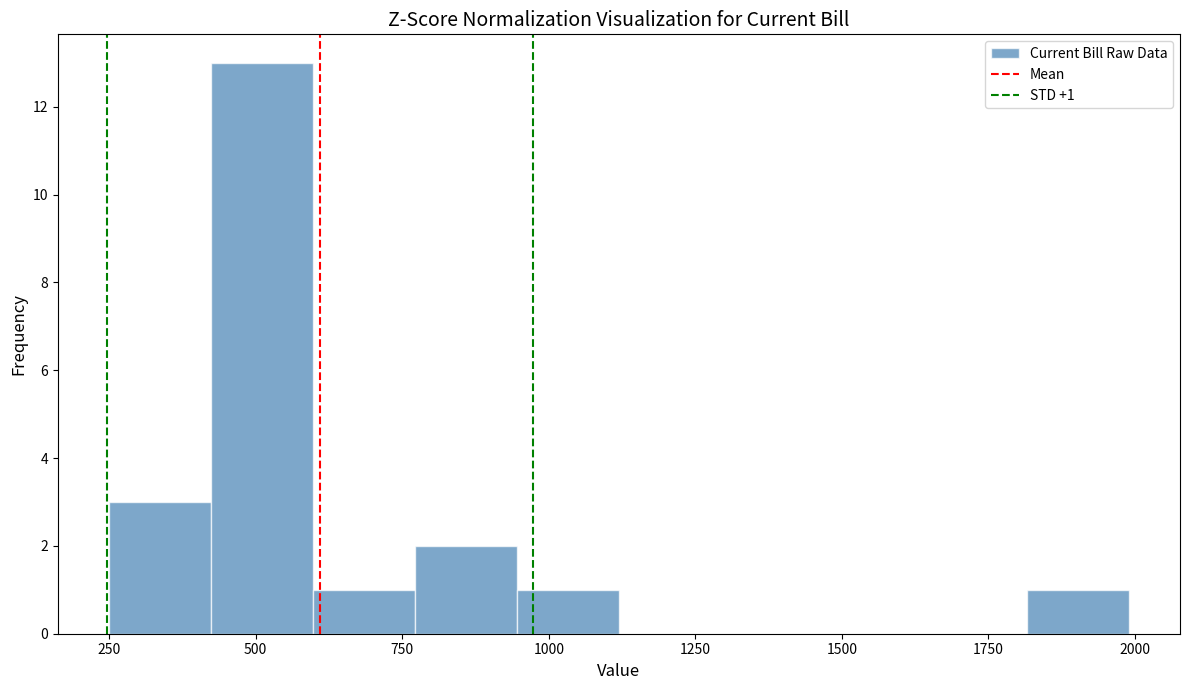

Around what value on the x-axis is the tallest bar? Give the approximate position of its centre, as read against the axis.

500